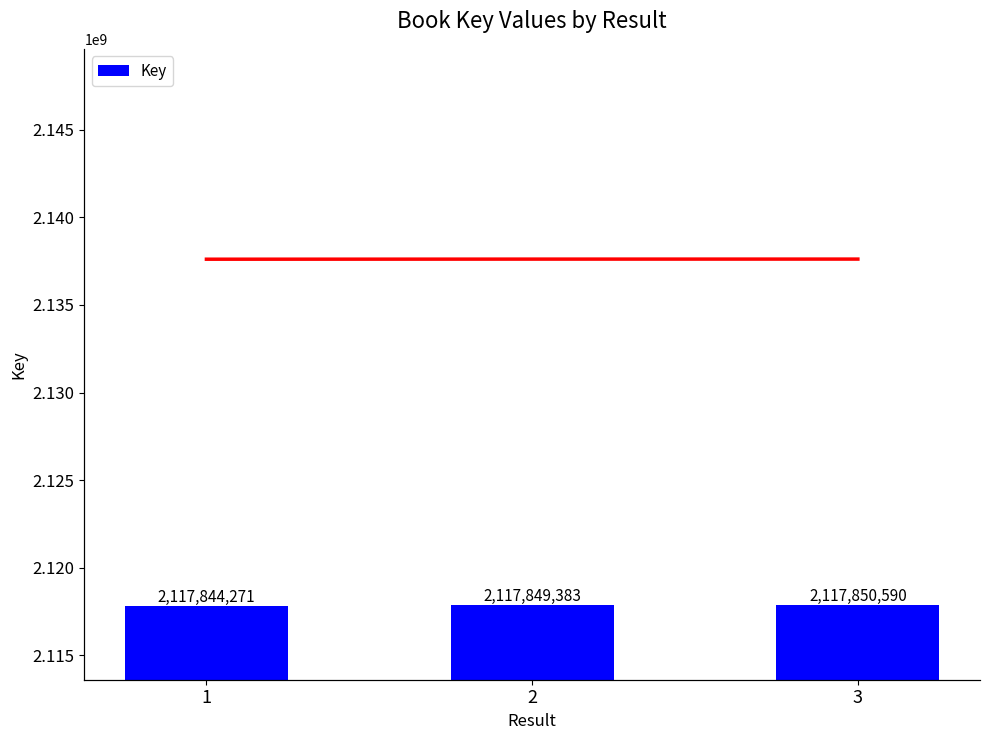

Which series changed the most between 1 and 3?

Key